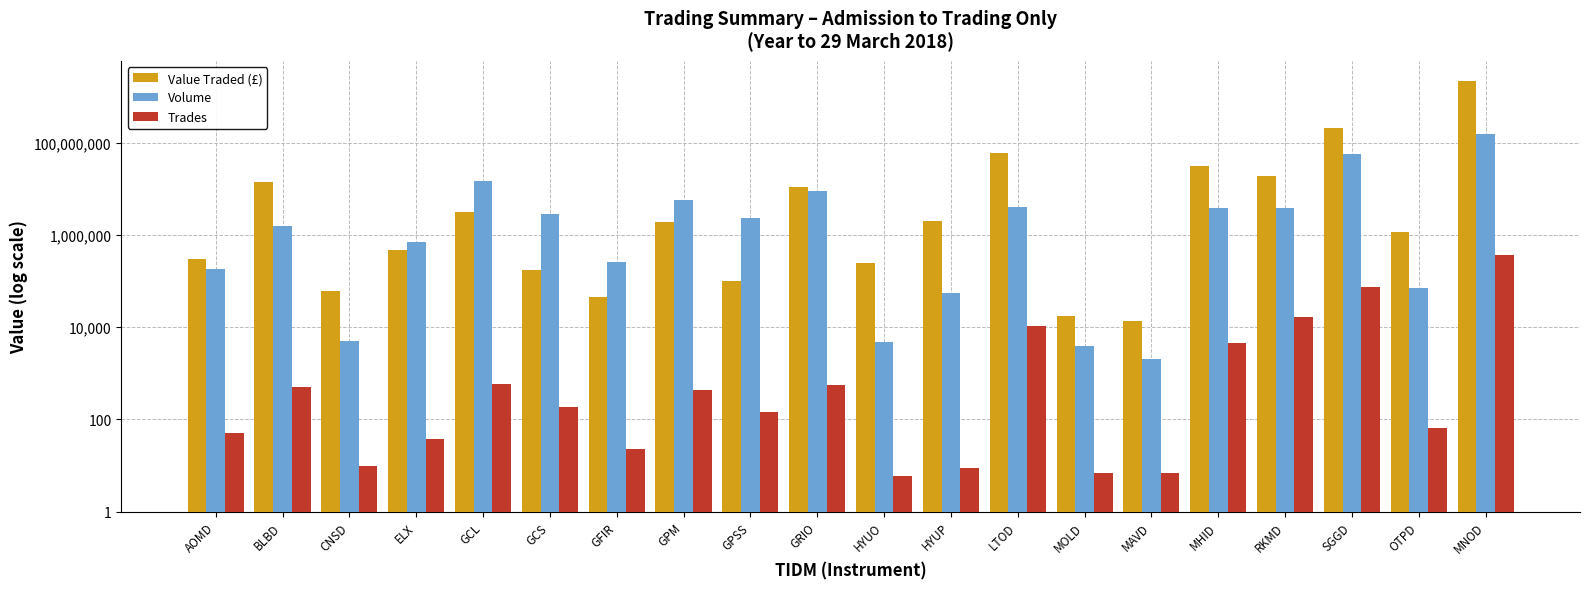

Does the chart contain any negative values?

No